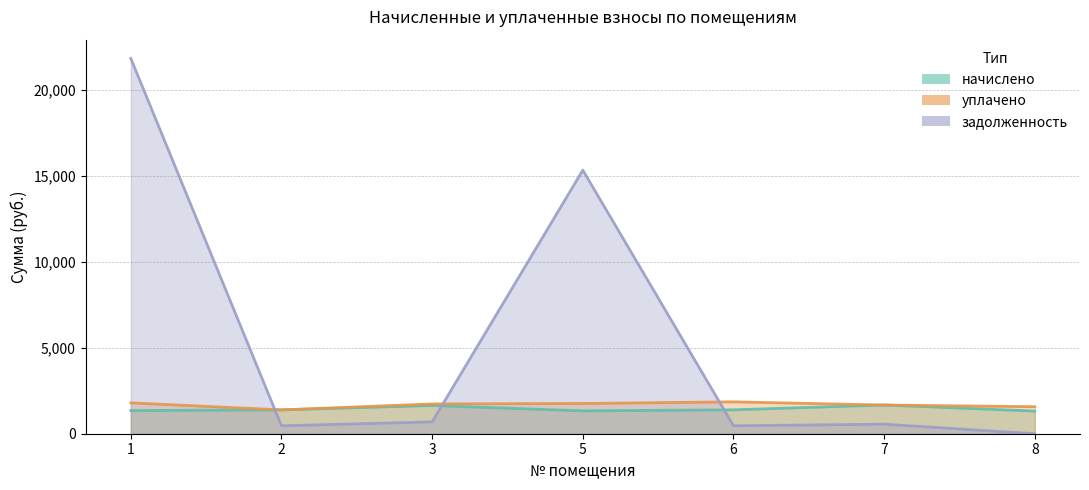

At how many categories does at least one series exceed 1744?

3